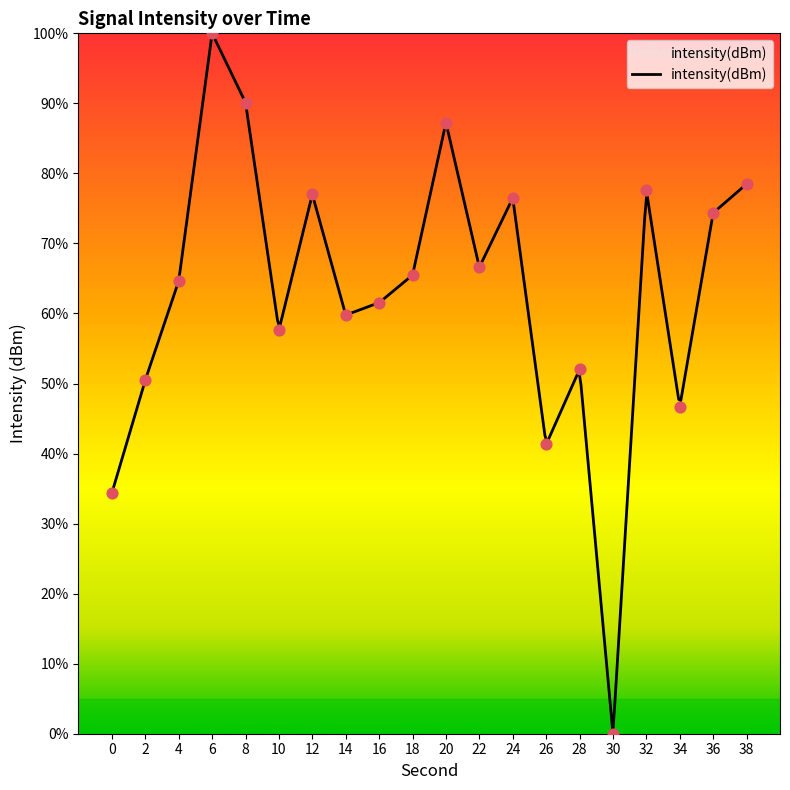

Which has a higher value, 18 or 30?

18